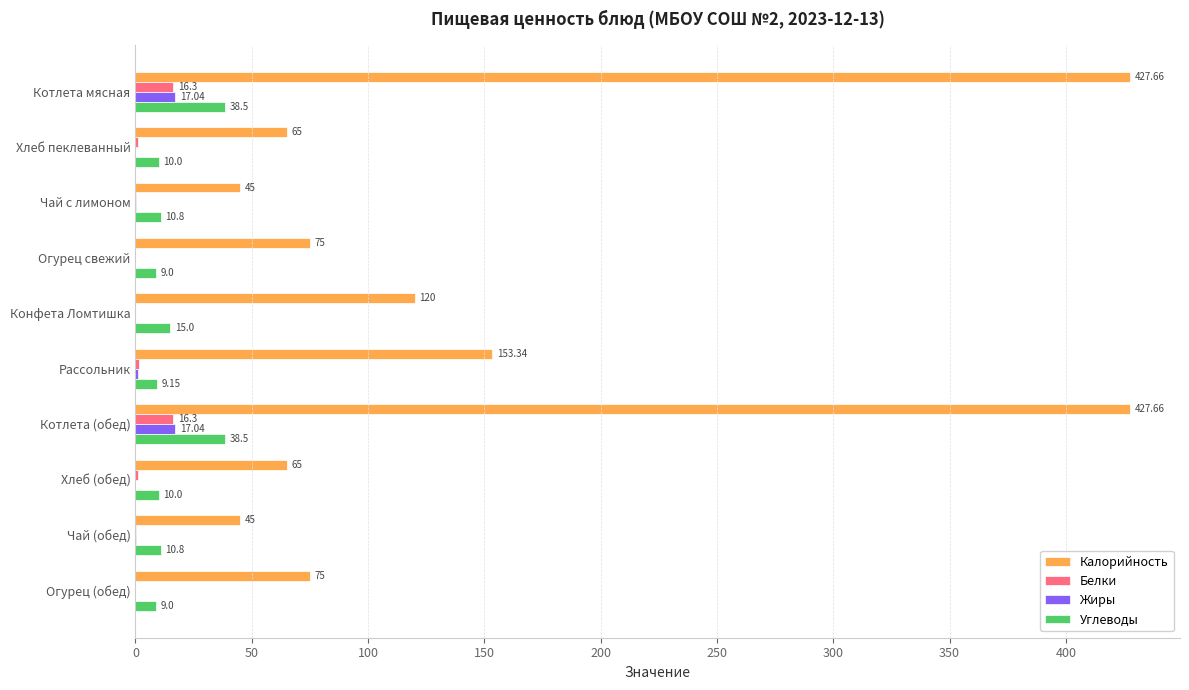

Which series has the widest spread of values?

Калорийность